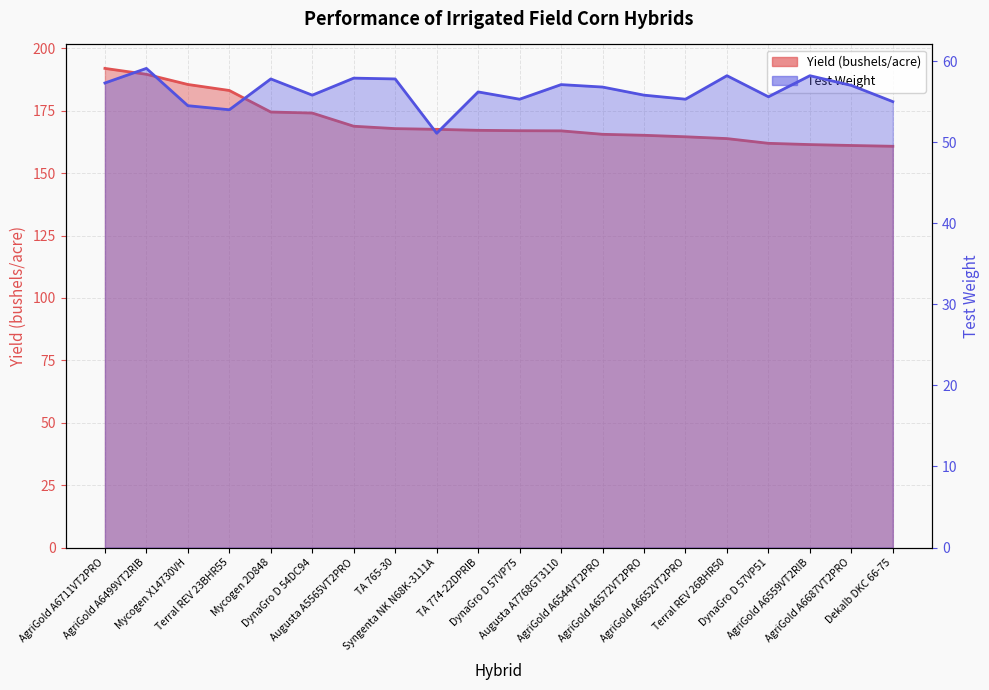

What is the label of the 18th point from the left?

AgriGold A6559VT2RIB